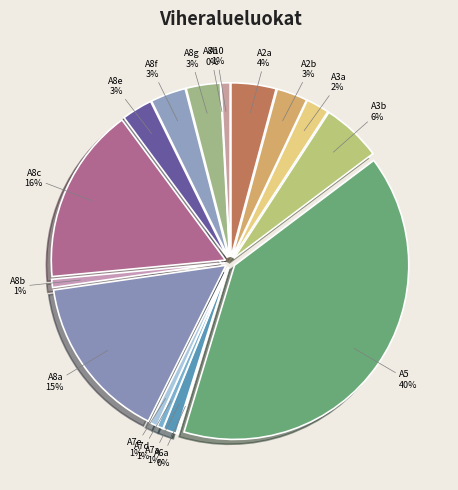

Which slice is the largest?

A5